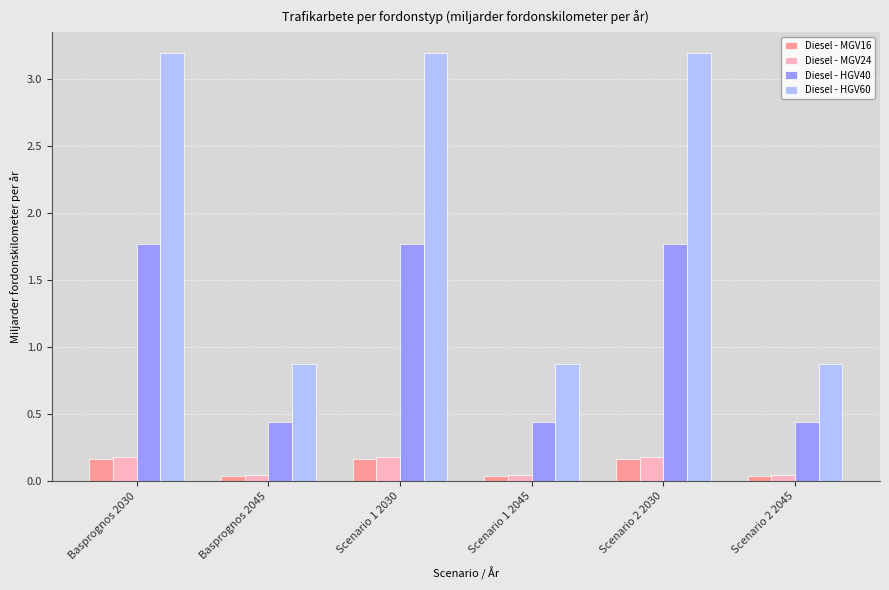

Which series has the largest range (max minus min)?

Diesel - HGV60